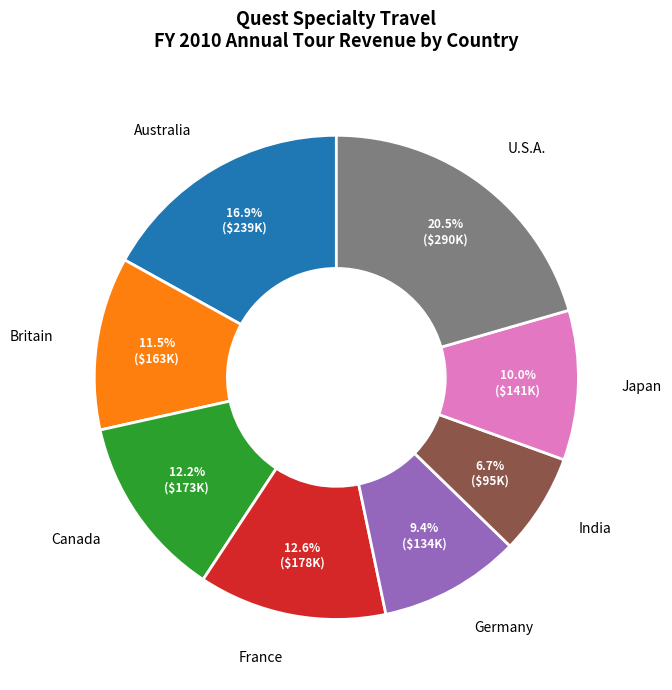

True or false: Japan accounts for 3% of the total.

False